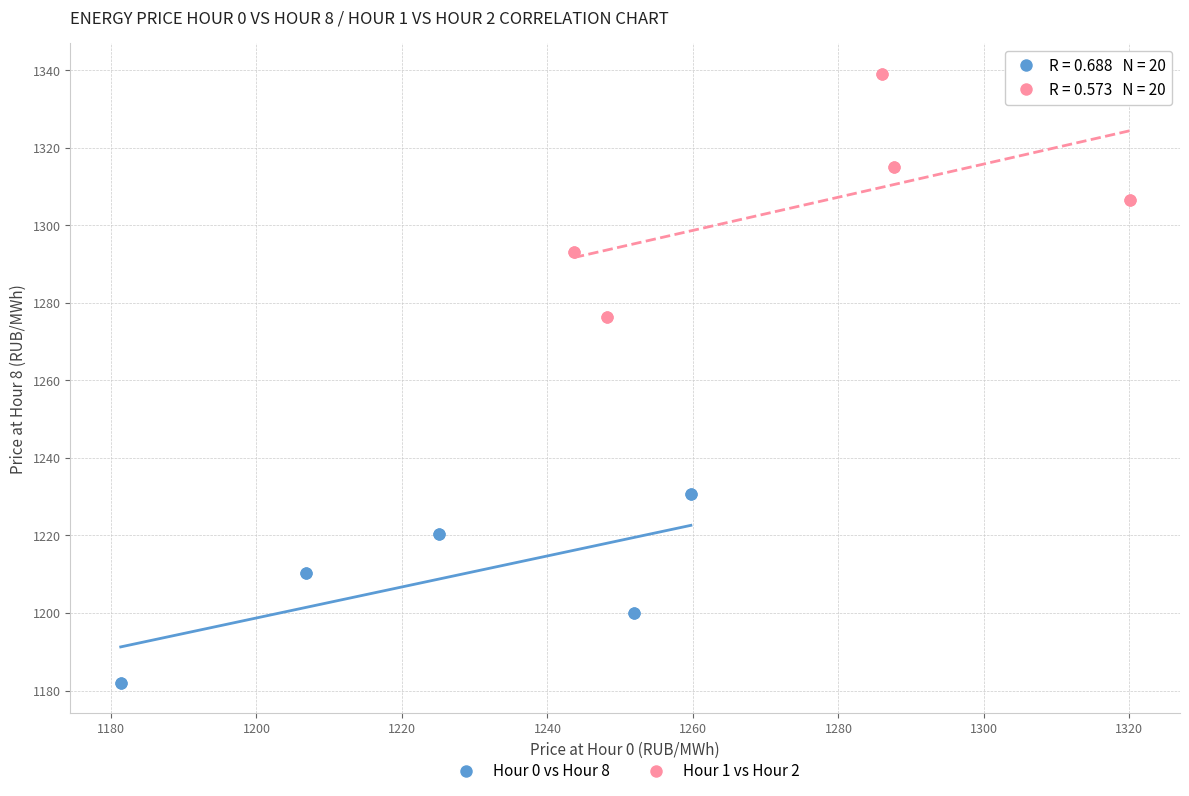

Which series reaches the maximum Y coordinate?

Hour 1 vs Hour 2